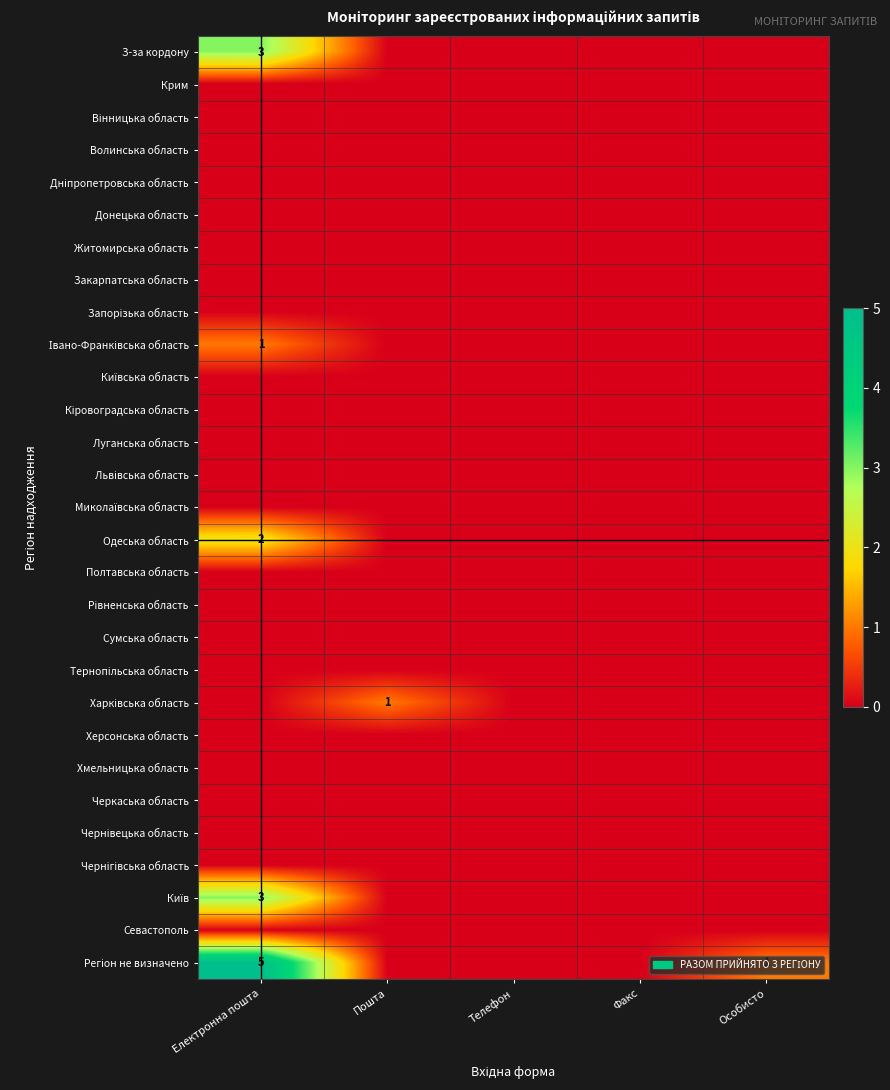

The value of Сумська область at Електронна пошта is 0. True or false?

True